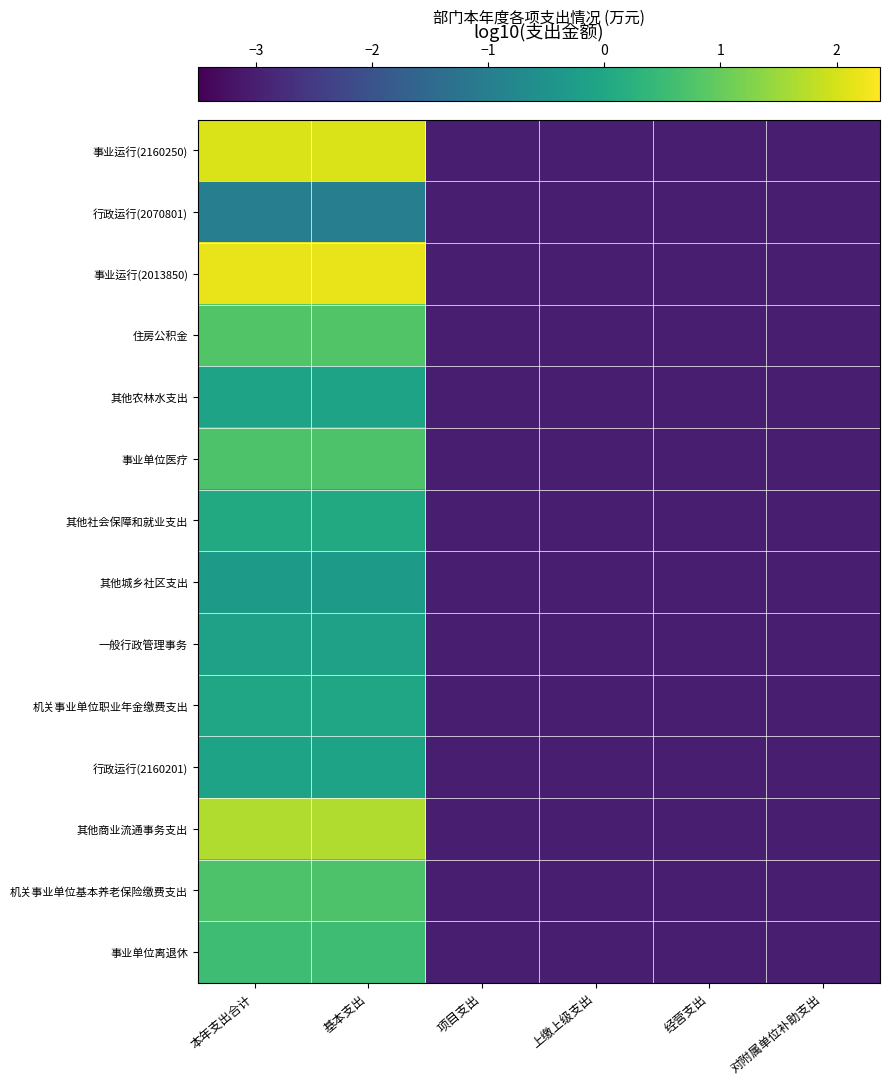

How many data points does each series have?

6